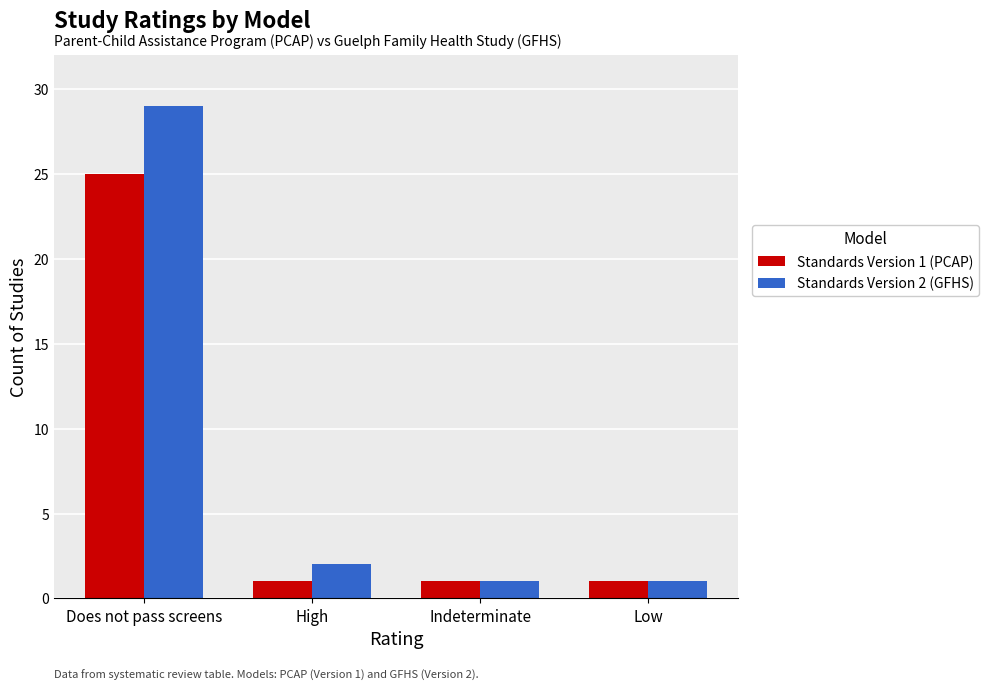

Which category has the highest value in the Standards Version 1 (PCAP) series?

Does not pass screens